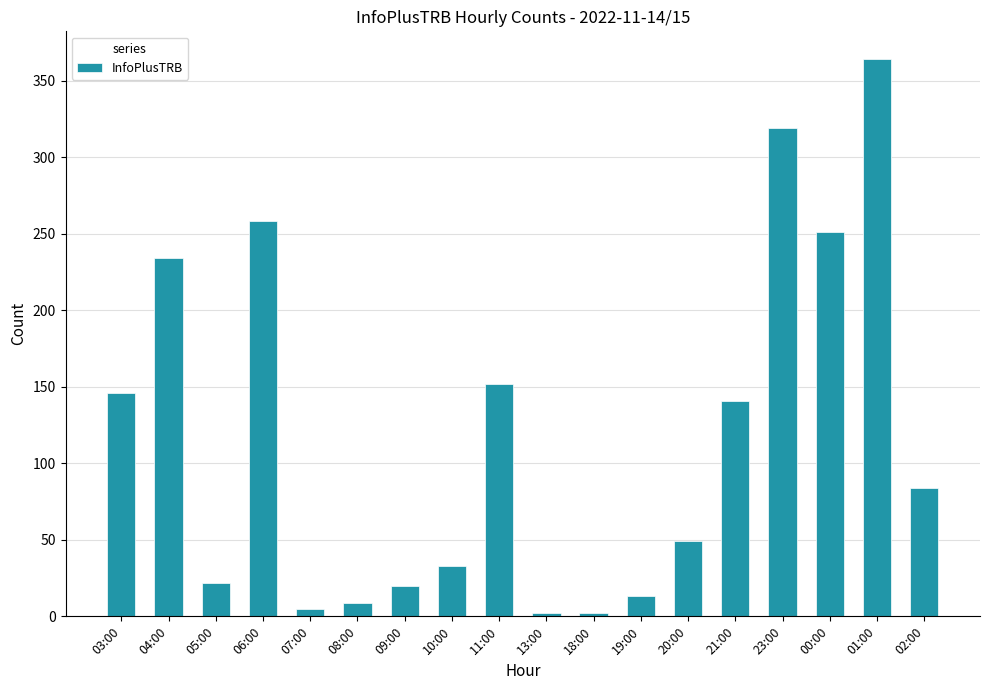

What is the label of the 13th bar from the left?

20:00